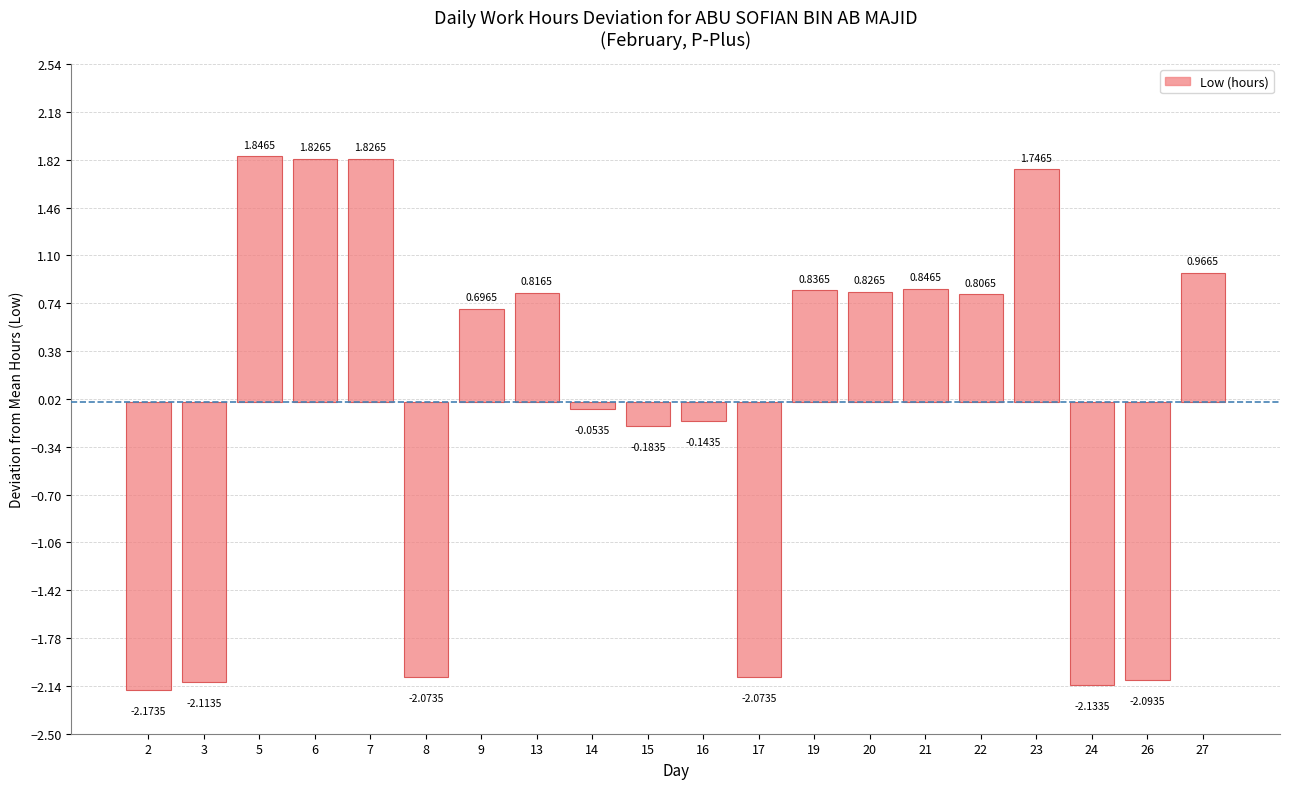

What is the change in value from 3 to 15?

+1.9